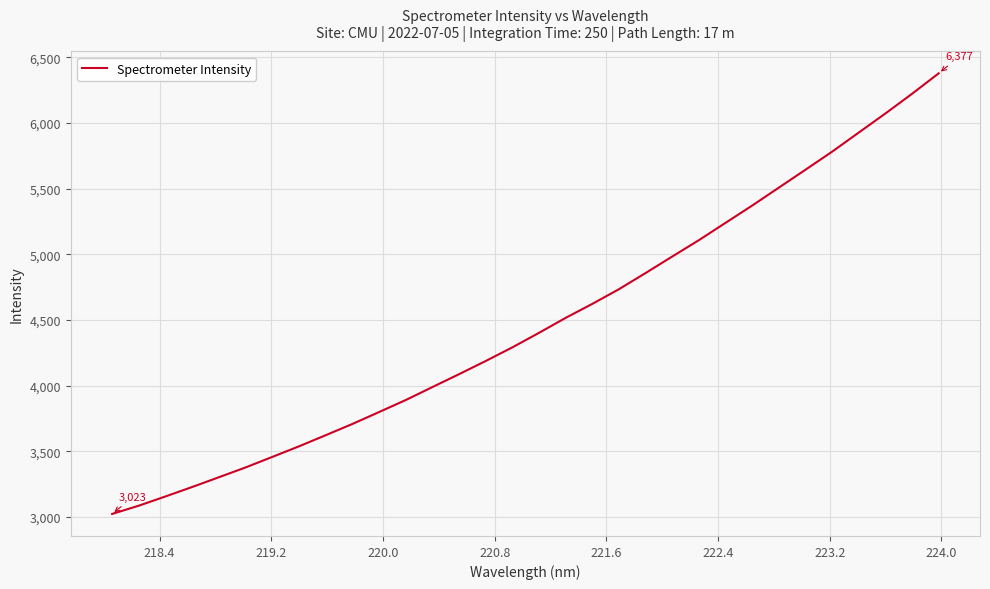

What is the difference between the maximum and minimum values?

3354.1